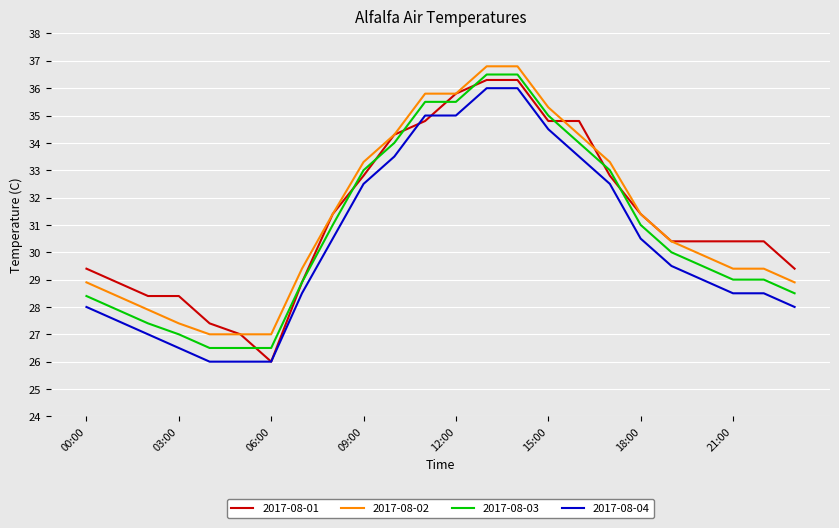

True or false: 2017-08-03 and 2017-08-04 intersect in this chart.

False